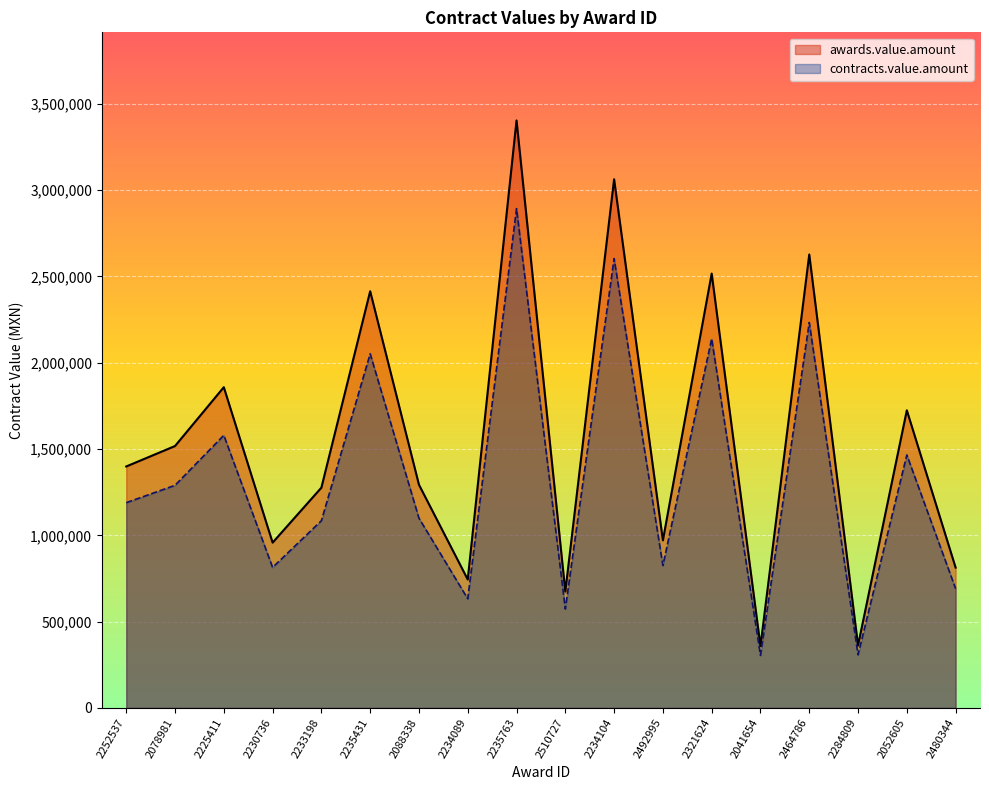

At which label does awards.value.amount first exceed 1398778?

2252537